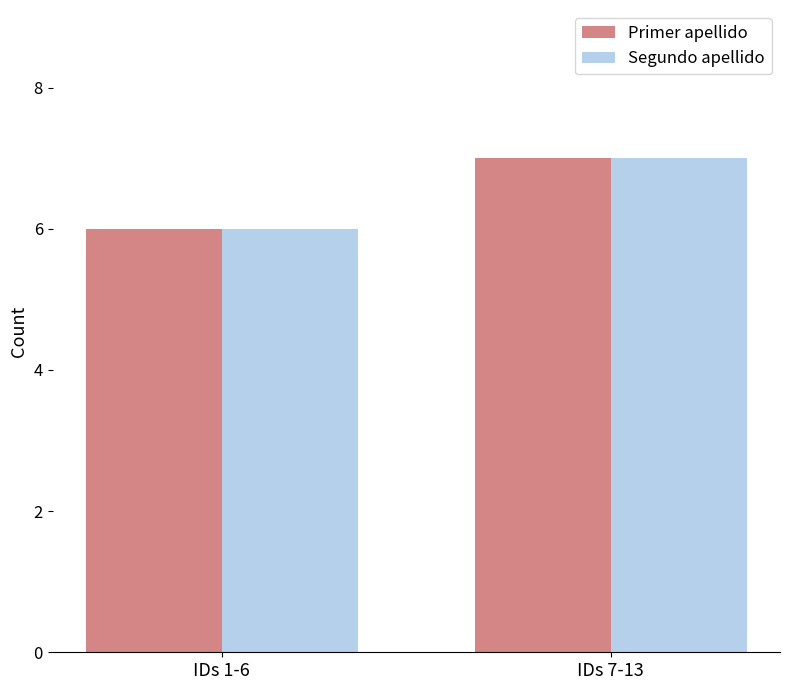

Rank the categories by Segundo apellido value from lowest to highest.

IDs 1-6, IDs 7-13